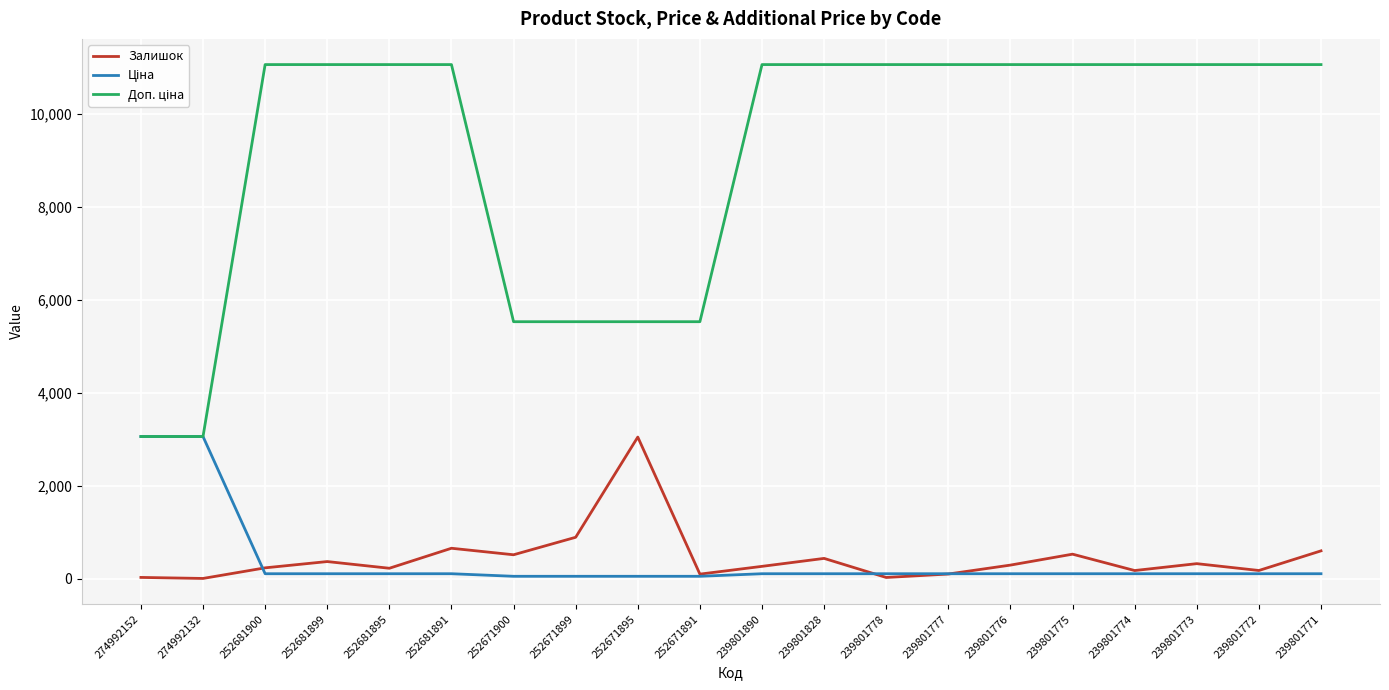

Is this an area chart (filled region under the line)?

No